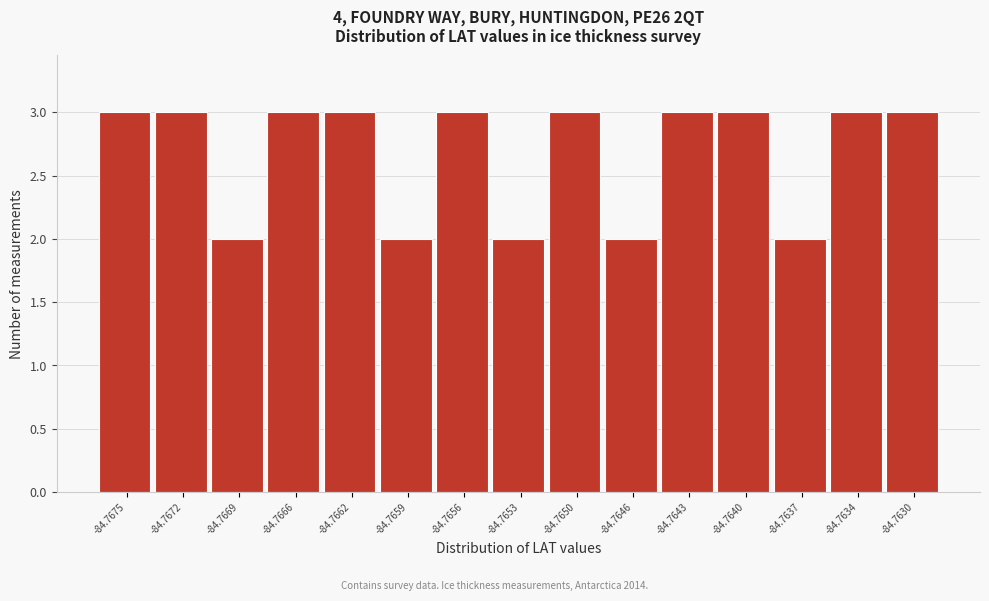

Reading right to left, what are all the values shown in this chart?

-84.7630=3	-84.7634=3	-84.7637=2	-84.7640=3	-84.7643=3	-84.7646=2	-84.7650=3	-84.7653=2	-84.7656=3	-84.7659=2	-84.7662=3	-84.7666=3	-84.7669=2	-84.7672=3	-84.7675=3